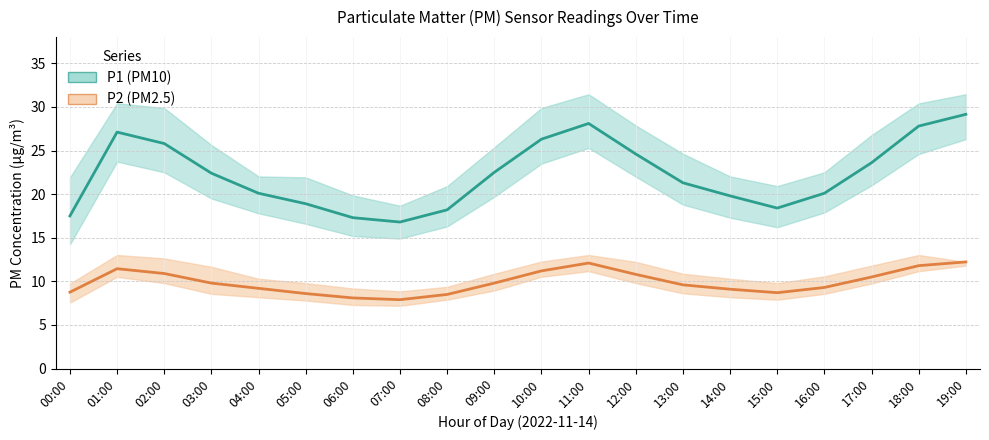

In P2 (PM2.5 estimate), how many points are higher than both neighbors (excluding endpoints)?

2